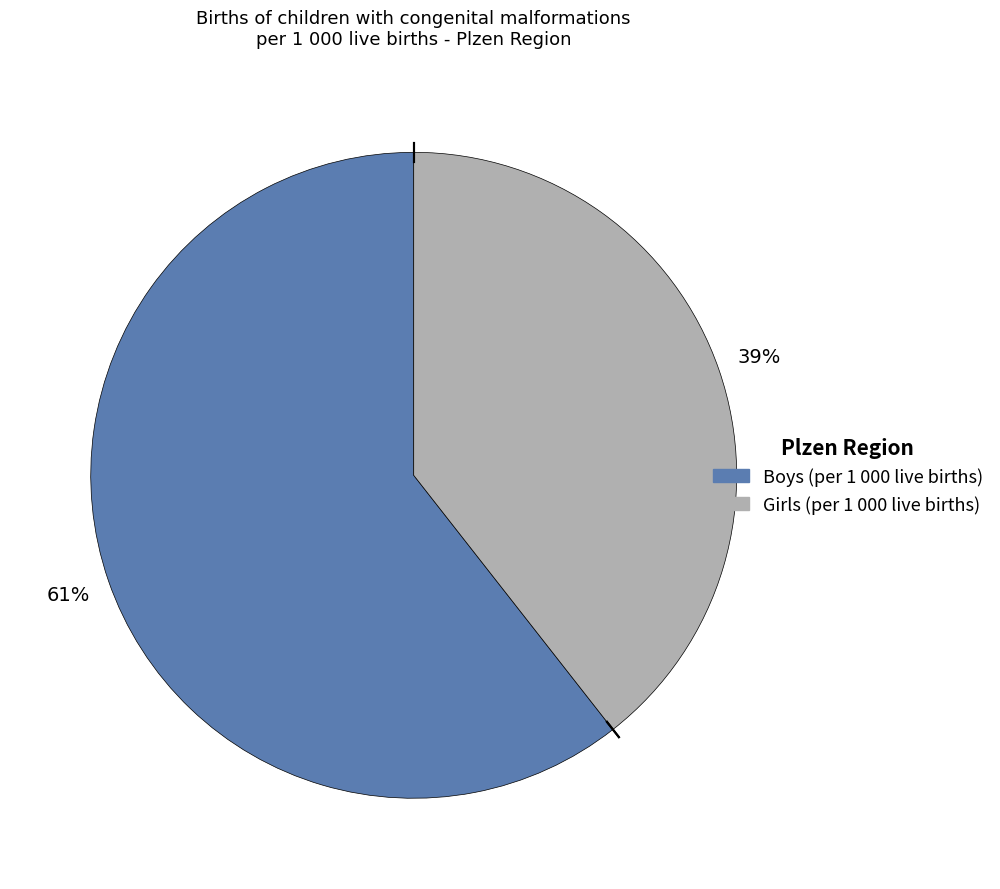

Count the number of slices in the pie.

2